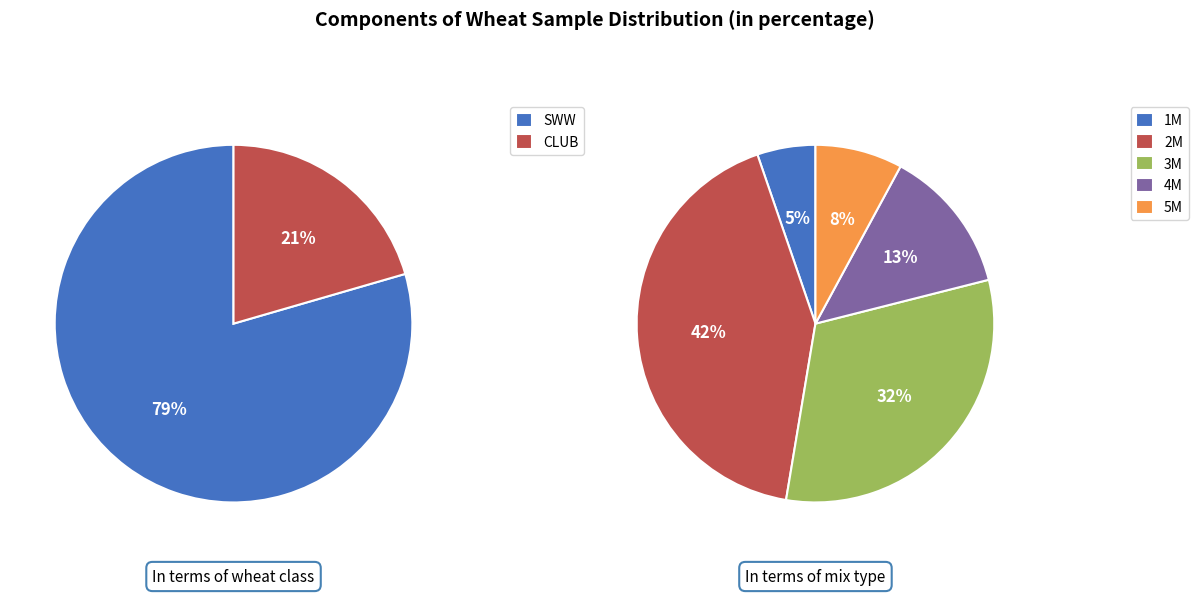

What is the majority slice?

SWW